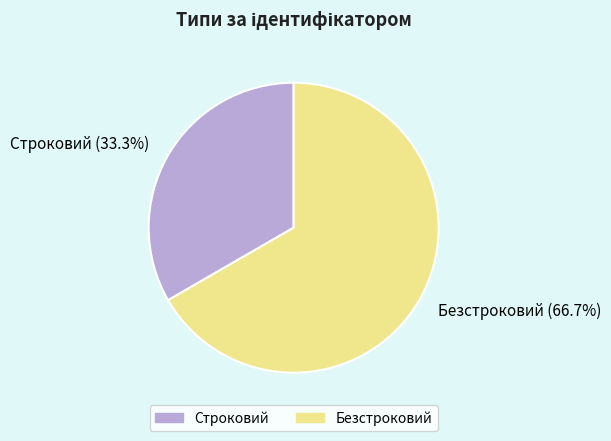

The Безстроковий slice represents 82% of the pie. True or false?

False